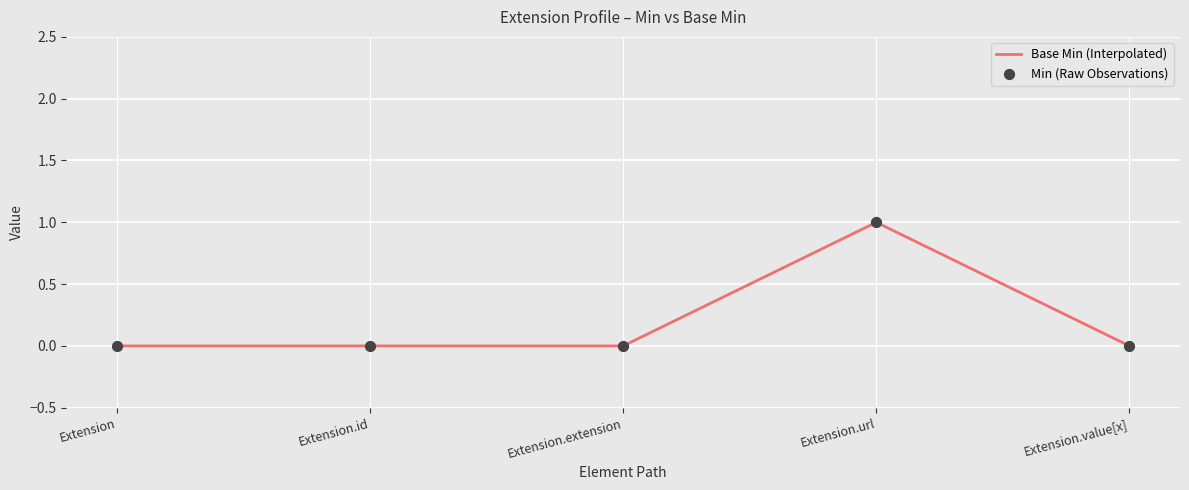

What position from the left is Extension.value[x]?

5